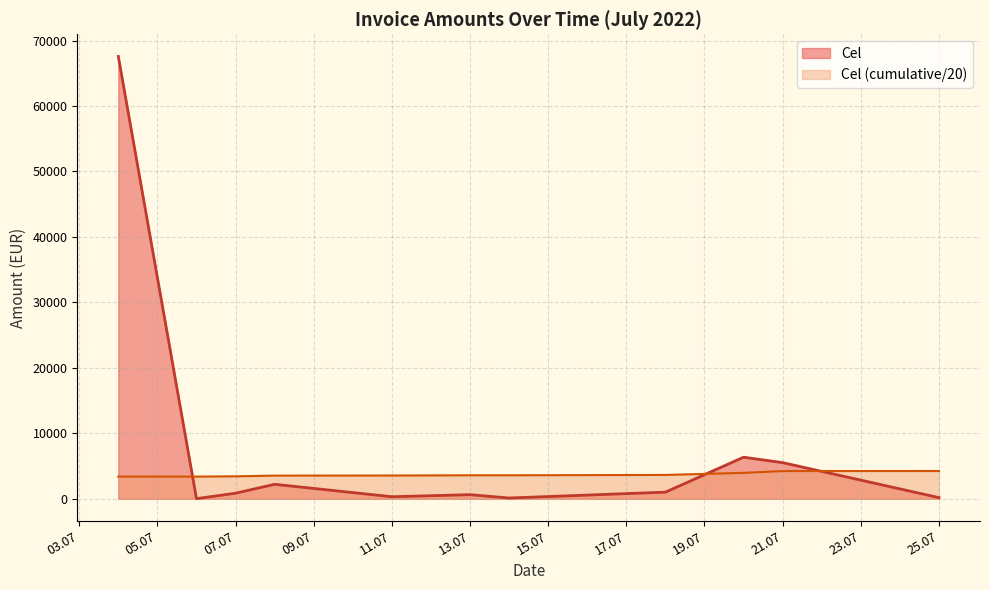

Where does the data first go above 621?

04.07.2022